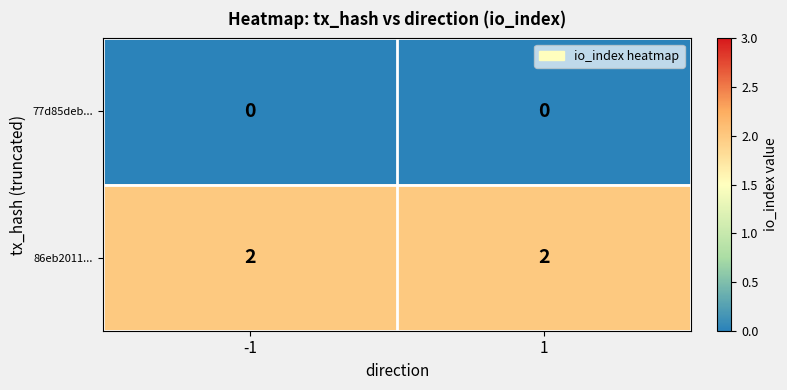

What is the sum of all 86eb2011... values?

4